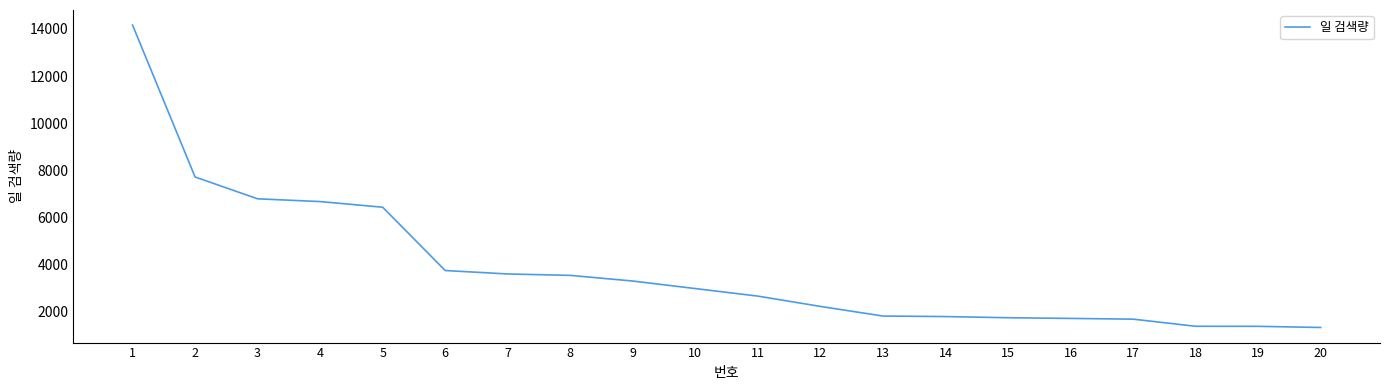

The value at 8 is 3537. True or false?

True